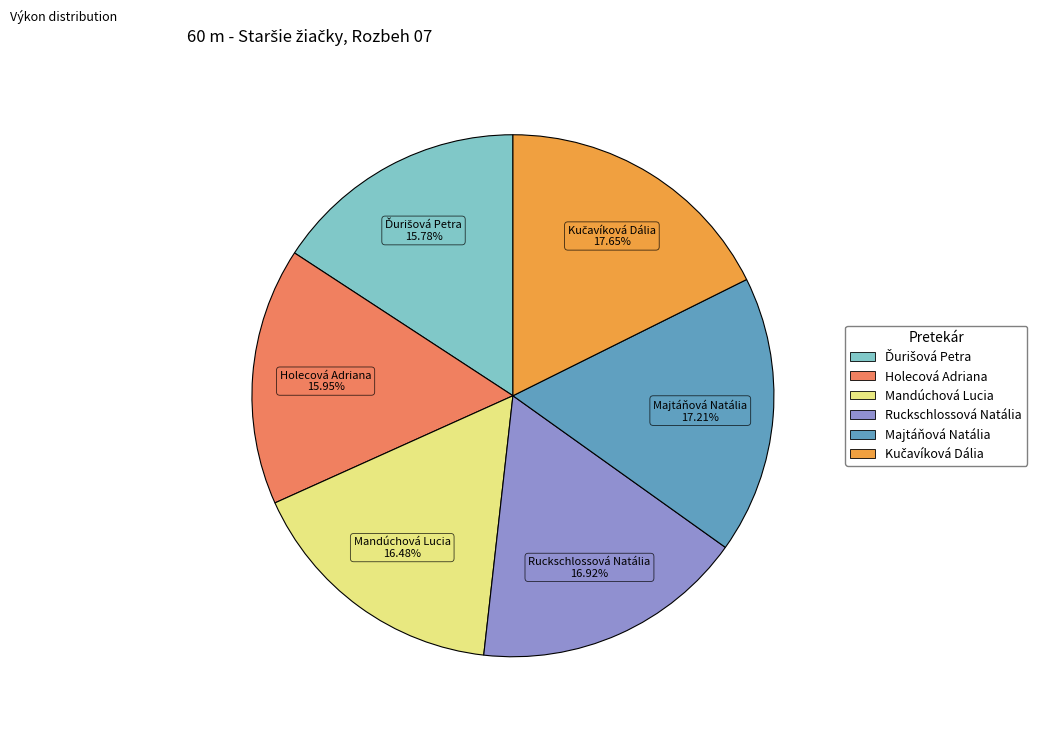

Is there a majority slice in this chart?

No